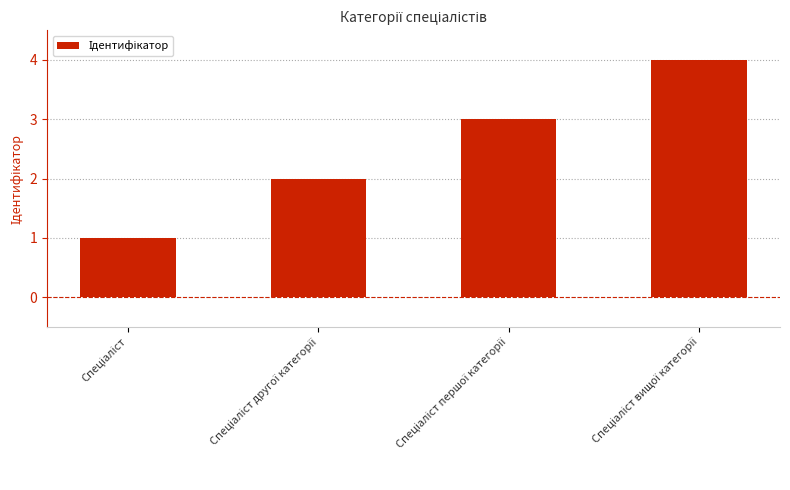

Count the values in the range 2 to 4.

3